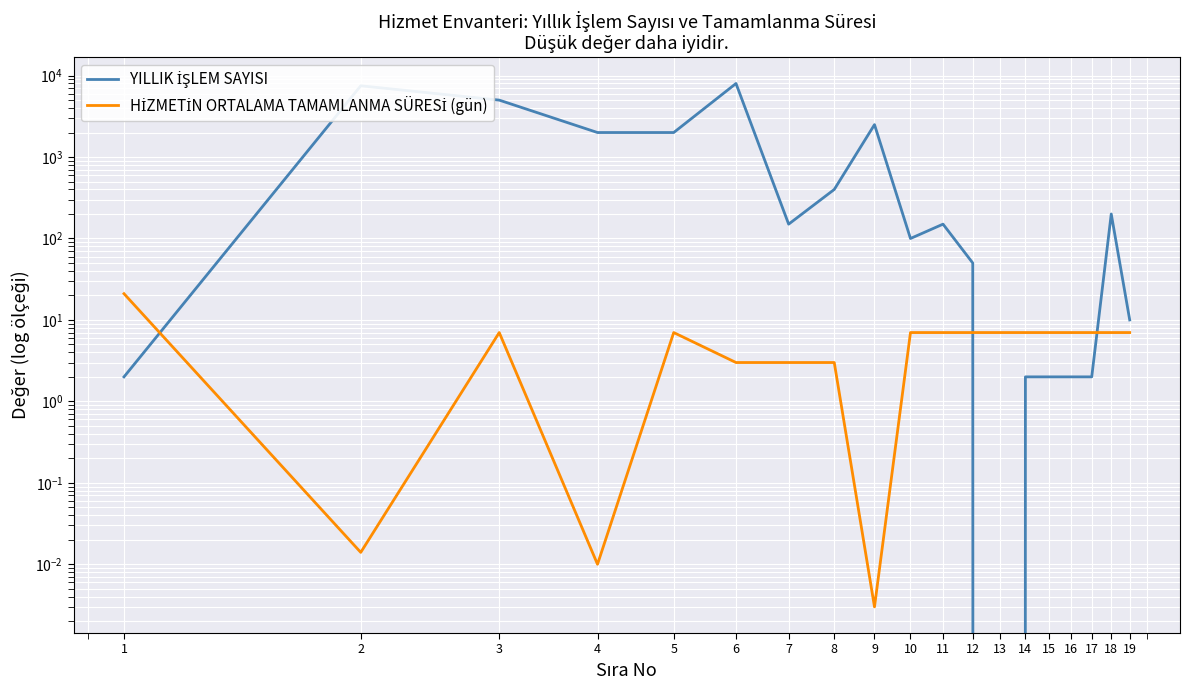

Between 17 and 13, which is larger?

17